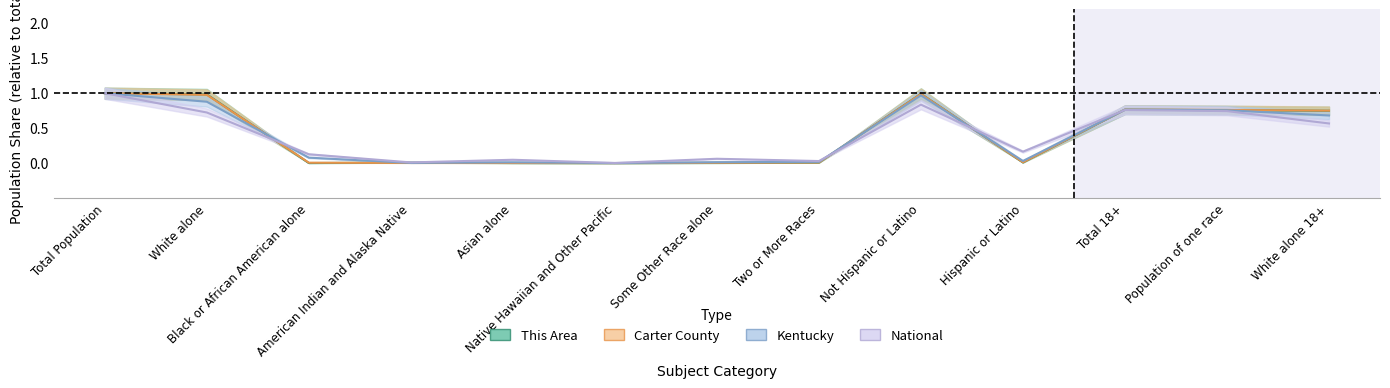

List the labels in order of National value, smallest first.

Native Hawaiian and Other Pacific, American Indian and Alaska Native, Two or More Races, Asian alone, Some Other Race alone, Black or African American alone, Hispanic or Latino, White alone 18+, White alone, Population of one race, Total 18+, Not Hispanic or Latino, Total Population